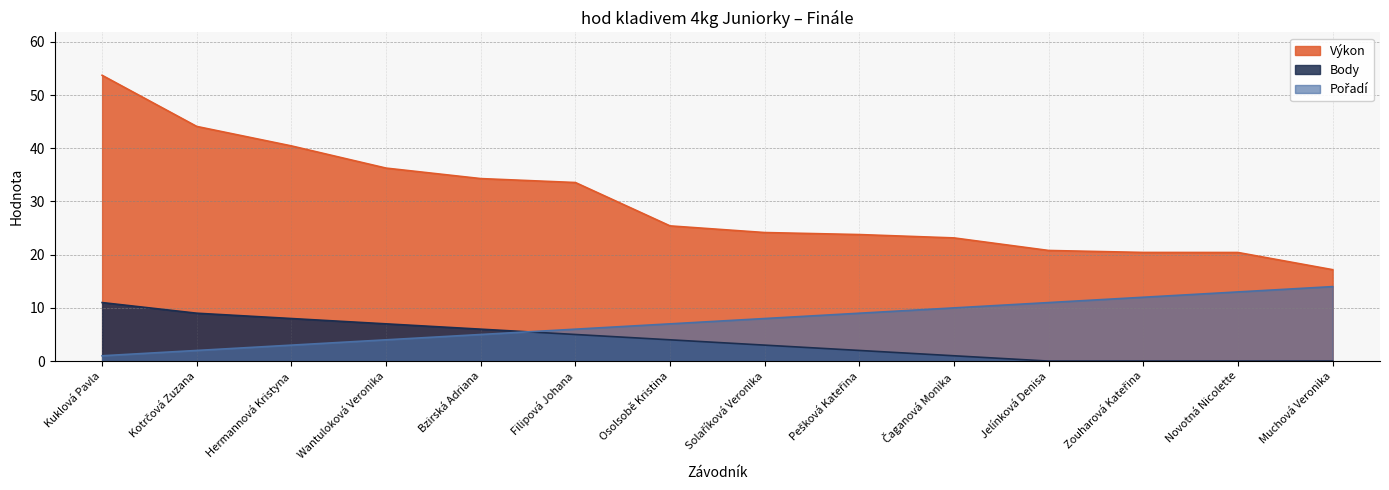

True or false: Body has a value of 11.0 at Kuklová Pavla.

True